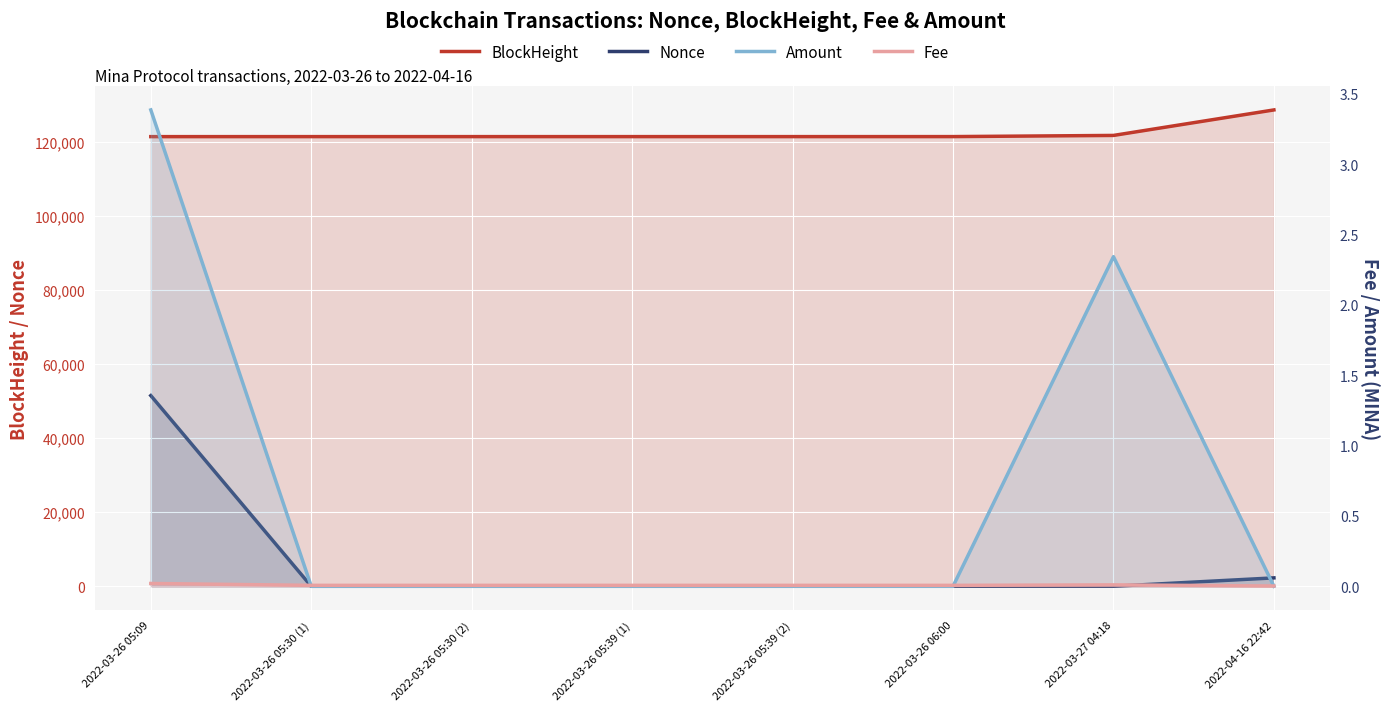

True or false: Nonce and Amount intersect in this chart.

False